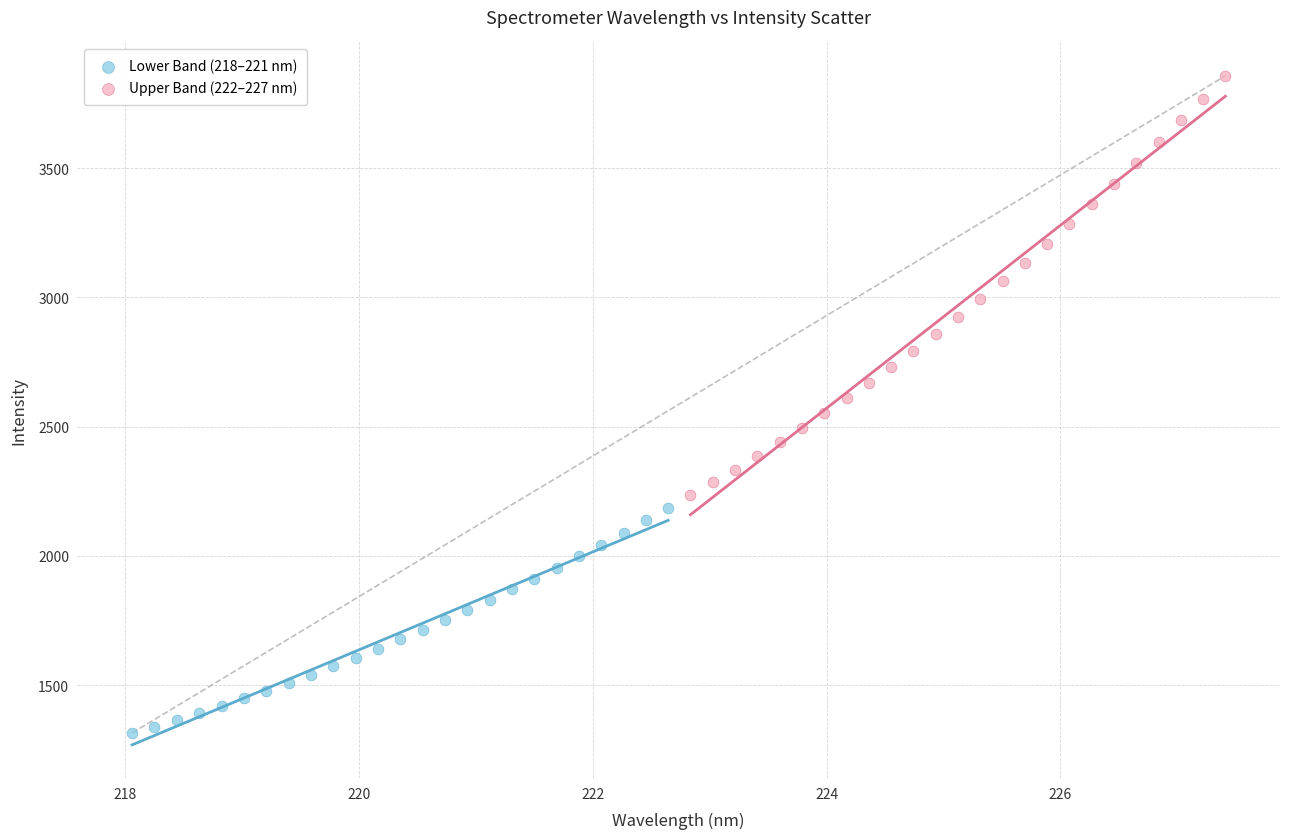

Which series reaches the minimum Y coordinate?

Lower Band (218–221 nm)